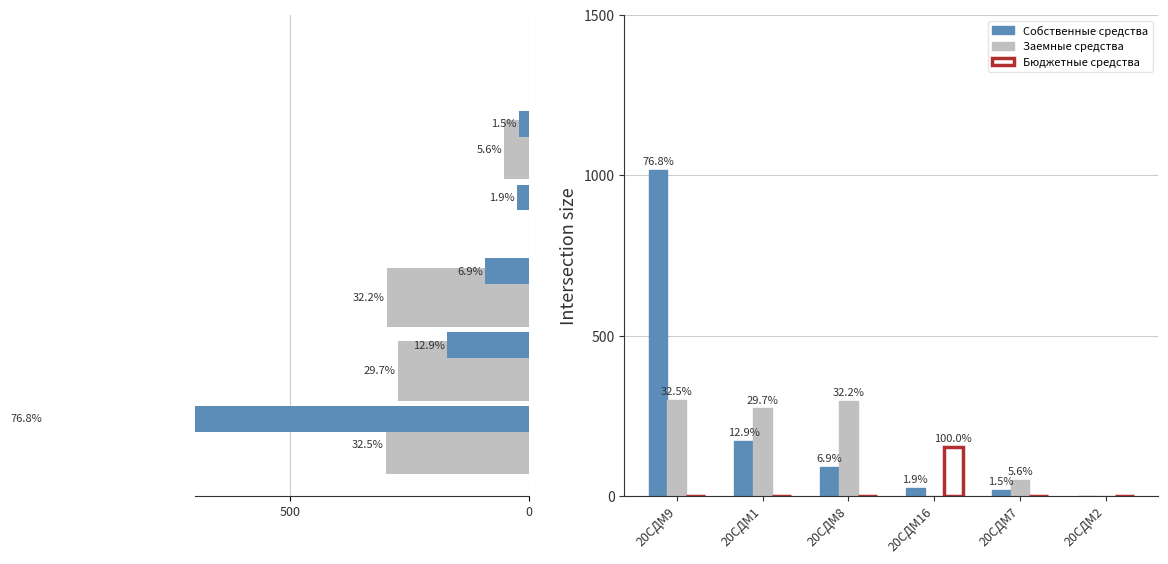

What is the difference between the highest and lowest values at 20СДМ7?

51.4